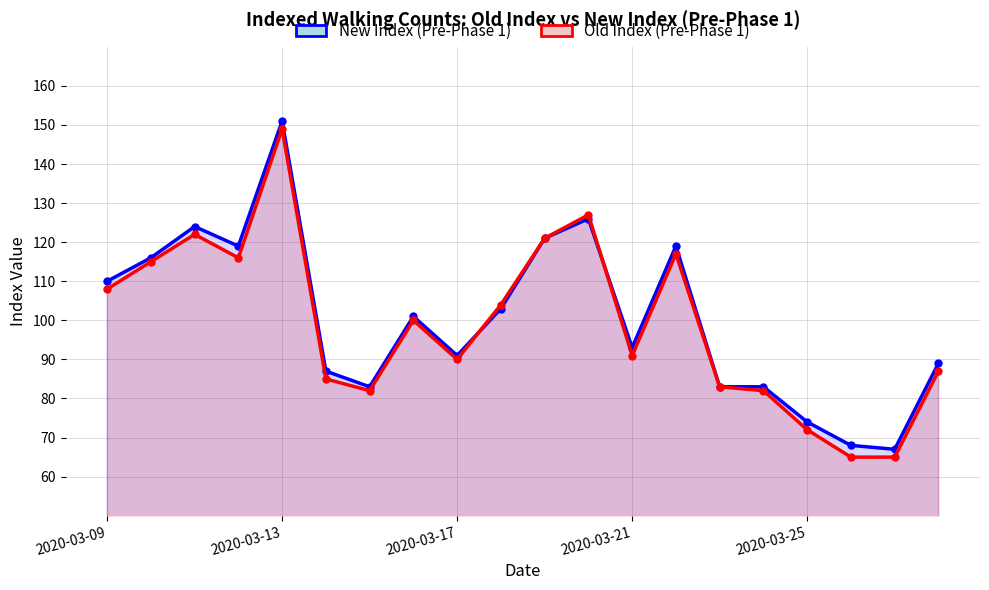

Read the New Index (Pre-Phase 1) value at 7, to the nearest 10.

100